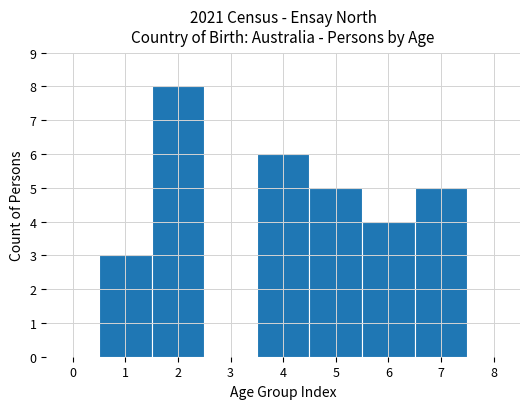

Reading left to right, list every bar in this chart as the range it spans on the x-axis followed by its height. The values are not printed on the chart, so give them approximately, as read against the axis.

-0.5 to 0.5: 0
0.5 to 1.5: 3
1.5 to 2.5: 8
2.5 to 3.5: 0
3.5 to 4.5: 6
4.5 to 5.5: 5
5.5 to 6.5: 4
6.5 to 7.5: 5
7.5 to 8.5: 0